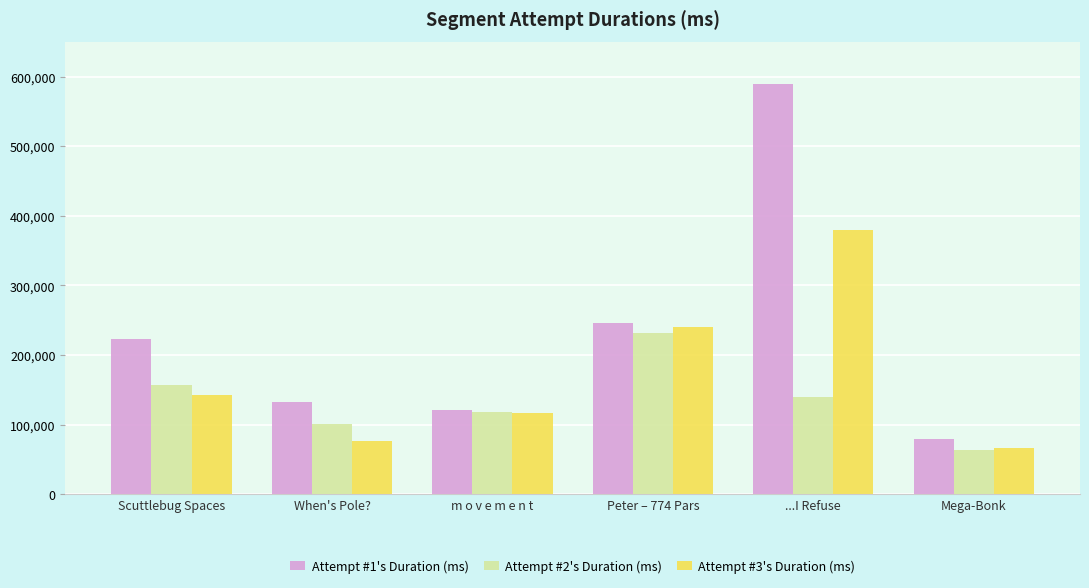

Reading right to left, transcribe all the data shown in this chart.

Attempt #1's Duration (ms): Mega-Bonk=79000	...I Refuse=588740	Peter – 774 Pars=245531	m o v e m e n t=121672	When's Pole?=132568	Scuttlebug Spaces=222958
Attempt #2's Duration (ms): Mega-Bonk=63360	...I Refuse=140074	Peter – 774 Pars=231640	m o v e m e n t=117471	When's Pole?=101376	Scuttlebug Spaces=156771
Attempt #3's Duration (ms): Mega-Bonk=66336	...I Refuse=379438	Peter – 774 Pars=239600	m o v e m e n t=116833	When's Pole?=75865	Scuttlebug Spaces=142552